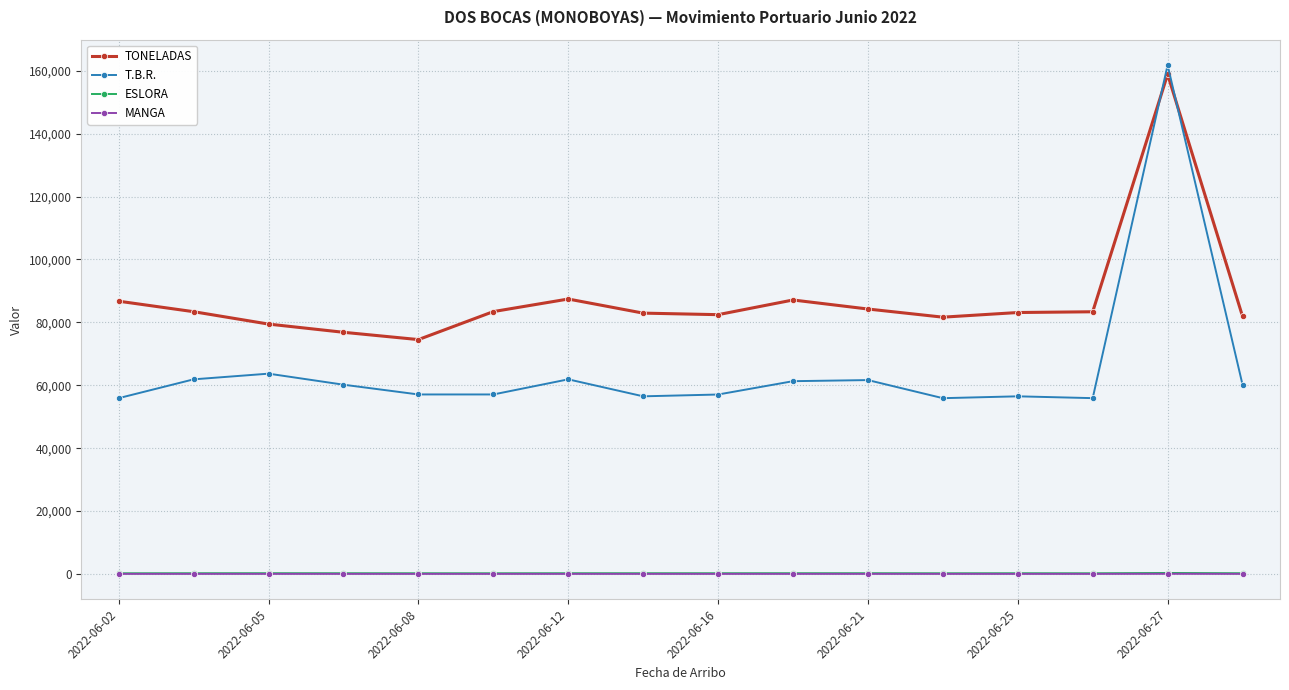

What is the average value of the TONELADAS series?

87342.2